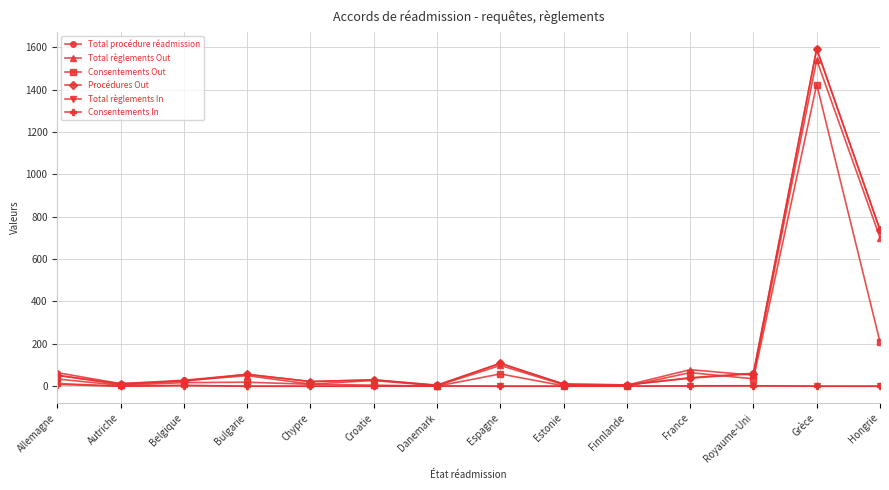

What is the difference between the Total règlements Out values at Estonie and Allemagne?

45